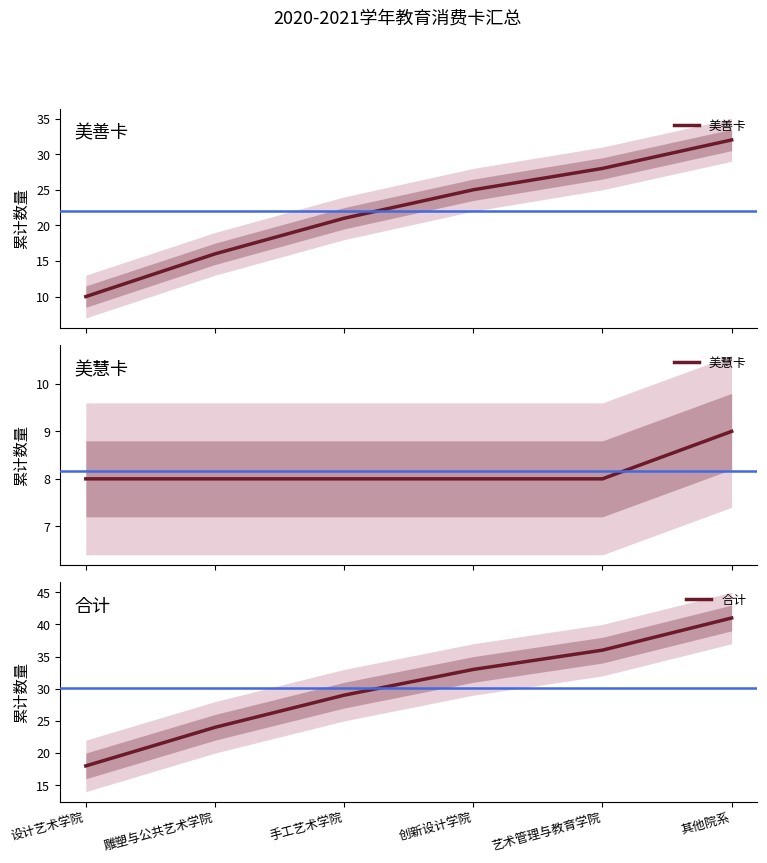

What value does the 美善卡 series have at 雕塑与公共艺术学院, to the nearest 10?

20